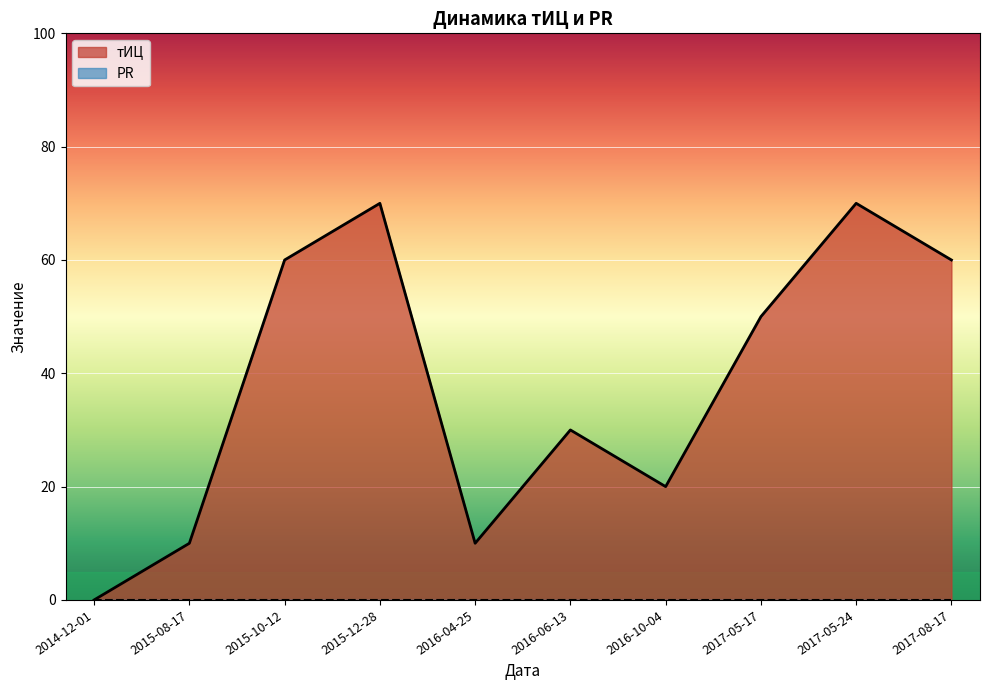

Reading left to right, extract all data points from this chart.

2014-12-01=0	2015-08-17=10	2015-10-12=60	2015-12-28=70	2016-04-25=10	2016-06-13=30	2016-10-04=20	2017-05-17=50	2017-05-24=70	2017-08-17=60